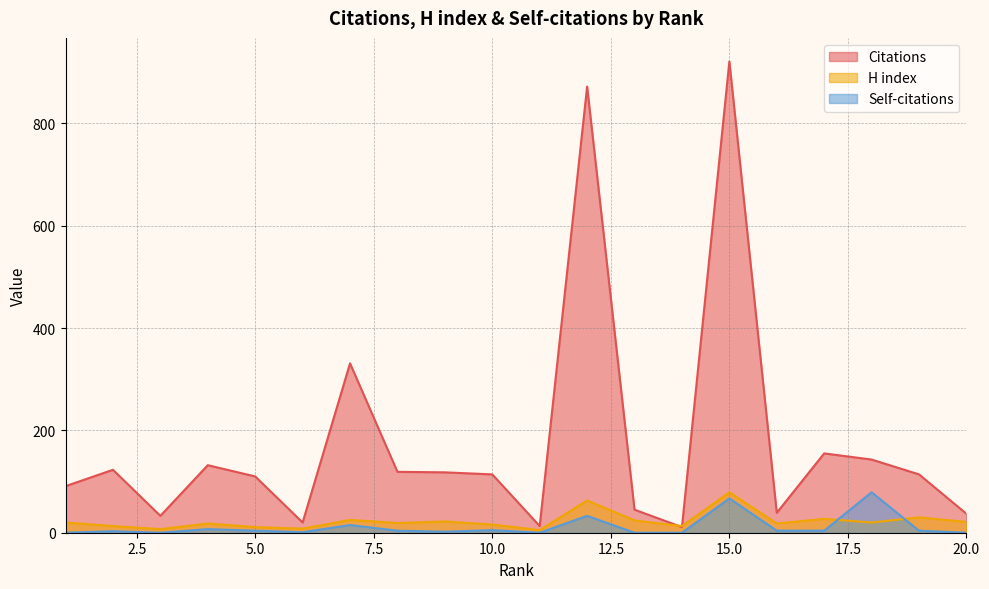

What is the difference between the H index values at 4 and 17?

9